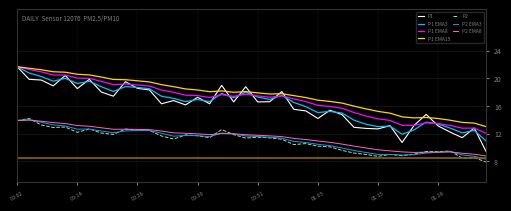

Which series has the largest range (max minus min)?

P1